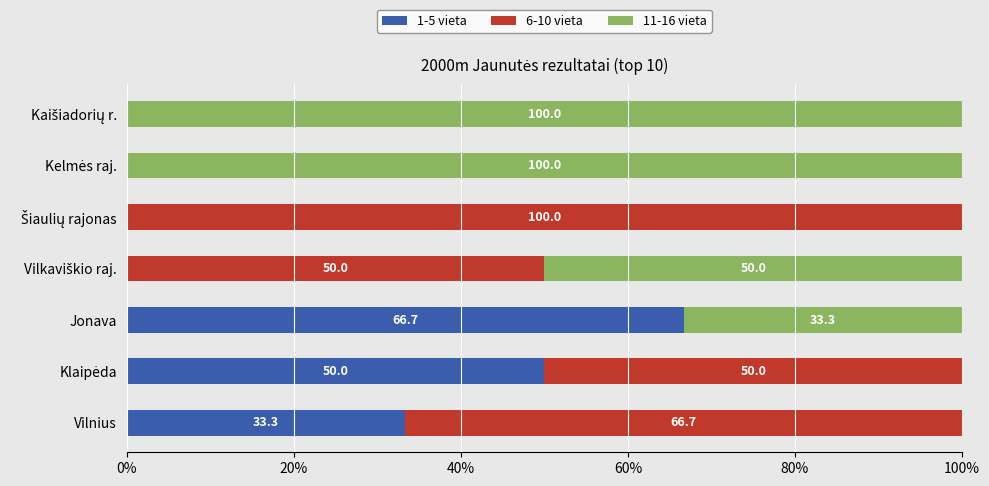

What are all the series names shown in the legend?

1-5 vieta, 6-10 vieta, 11-16 vieta